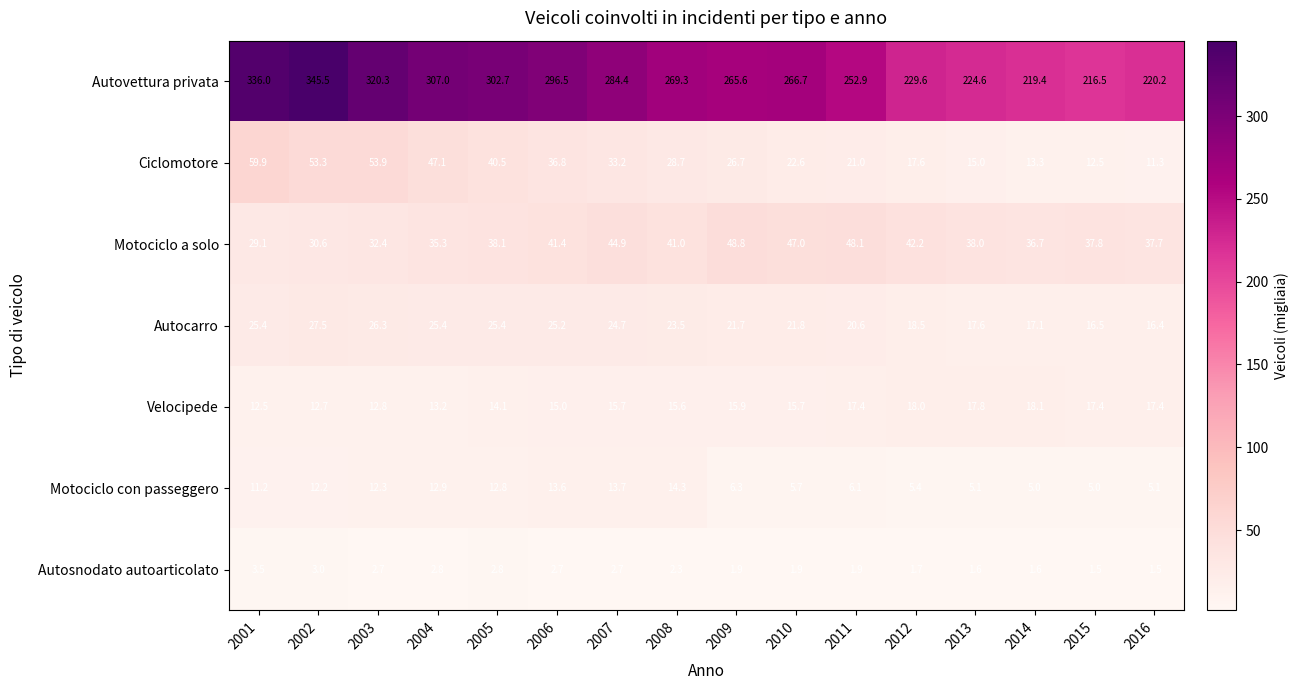

How many categories are shown in the chart?

16